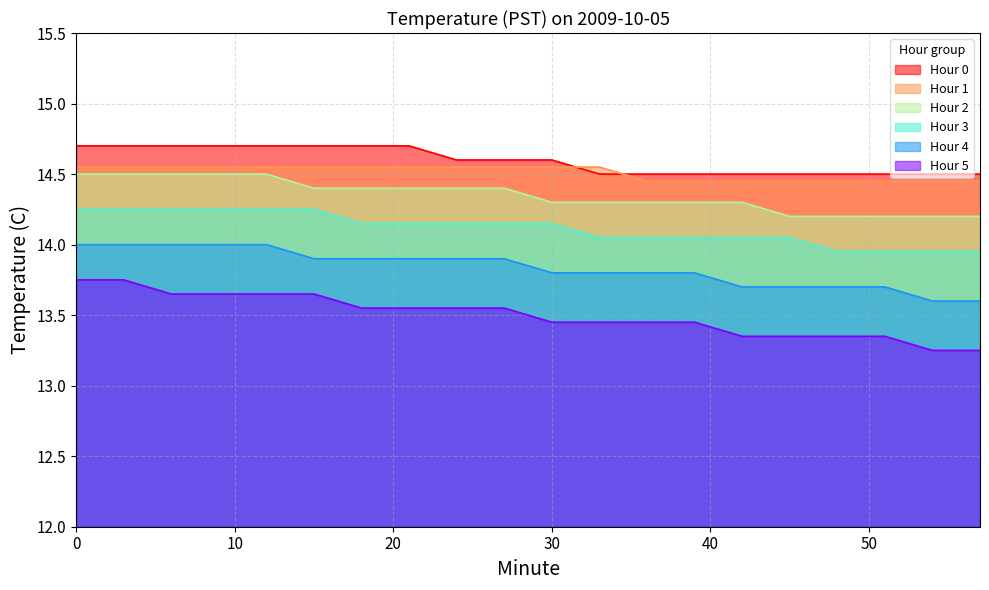

The value of Hour 1 at 45 is 14.5. True or false?

True